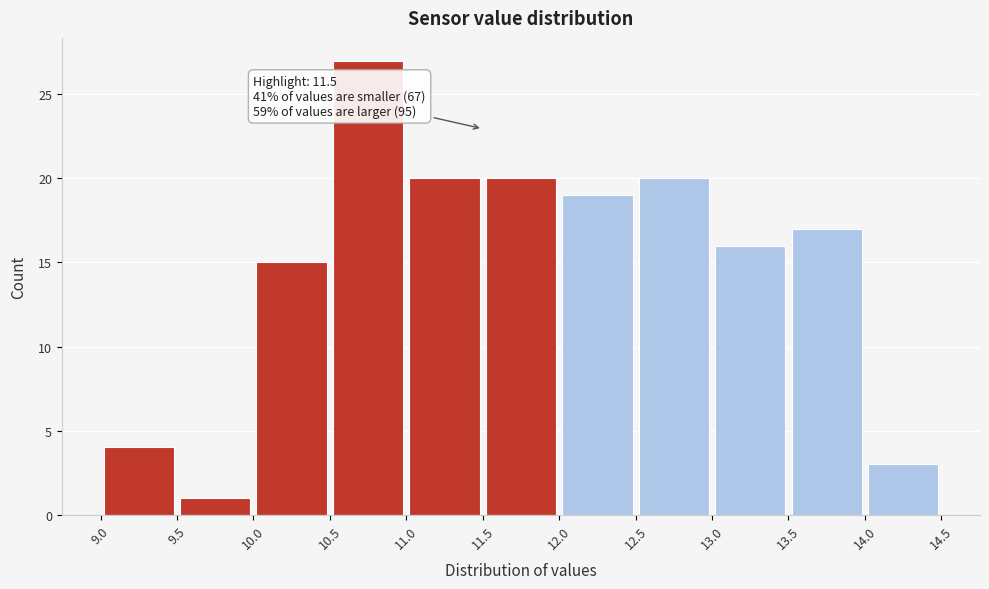

Which range on the x-axis has the tallest bar?

10.5 to 11.0